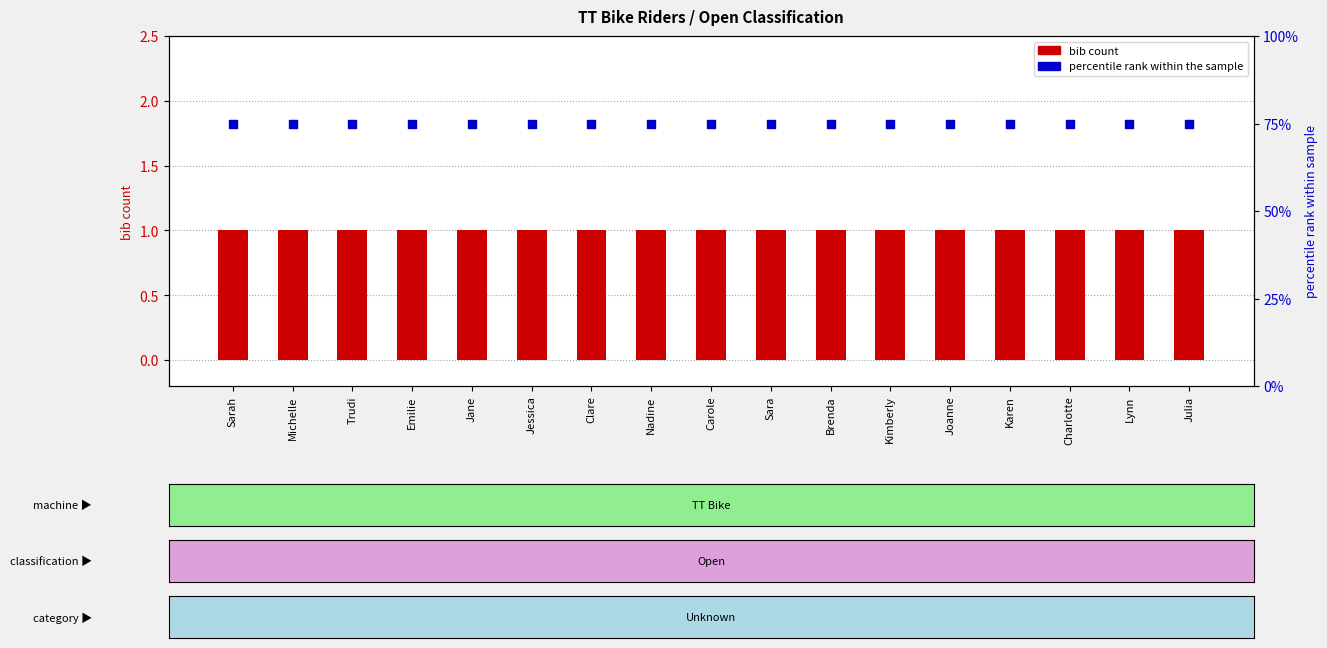

Which series contains the highest Y value?

classification rank